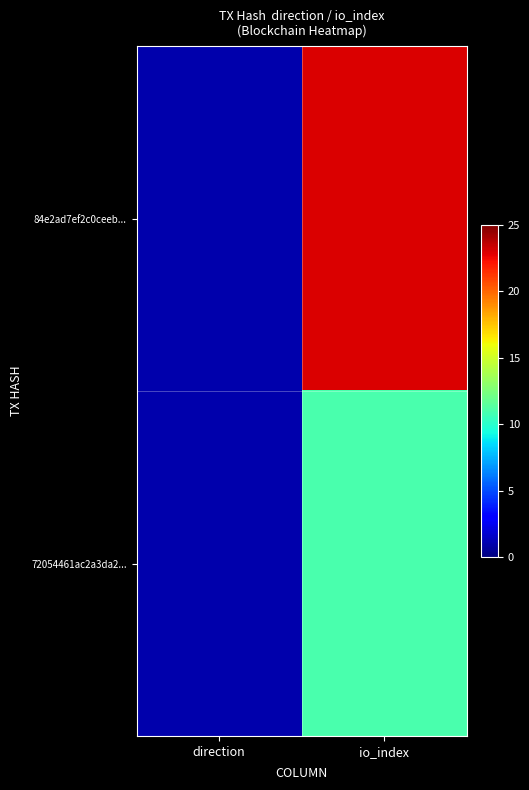

List the series in order of their peak value, lowest first.

72054461ac2a3da2..., 84e2ad7ef2c0ceeb...